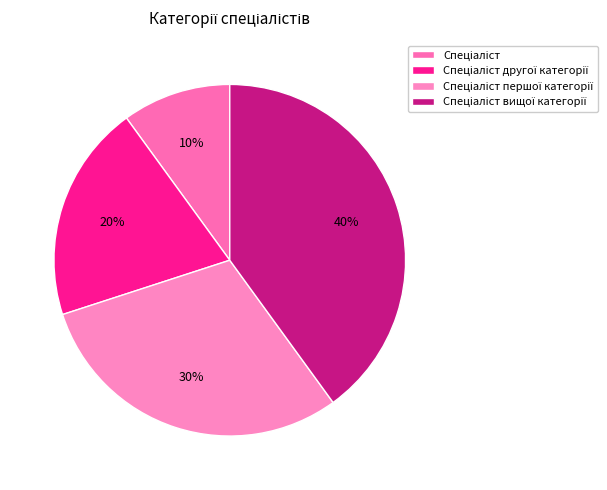

Count the number of slices in the pie.

4